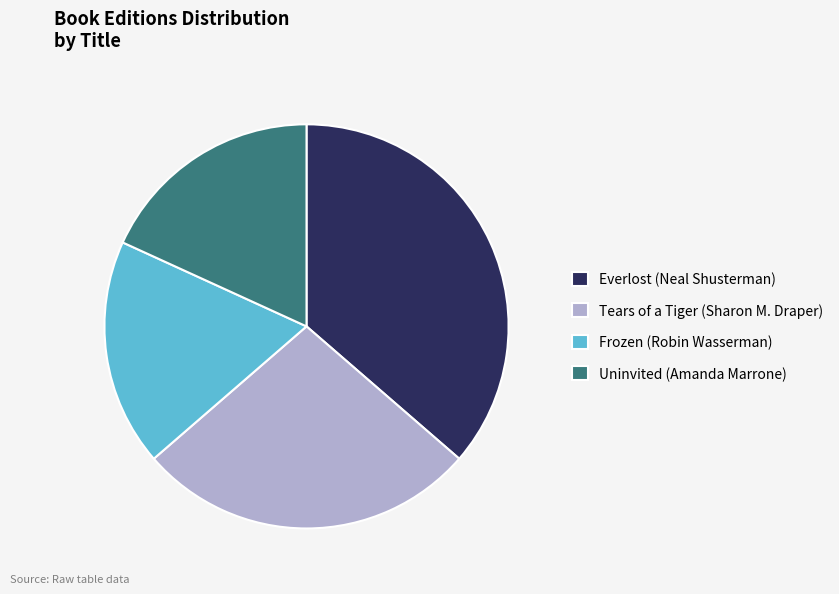

The Tears of a Tiger (Sharon M. Draper) slice represents 41% of the pie. True or false?

False